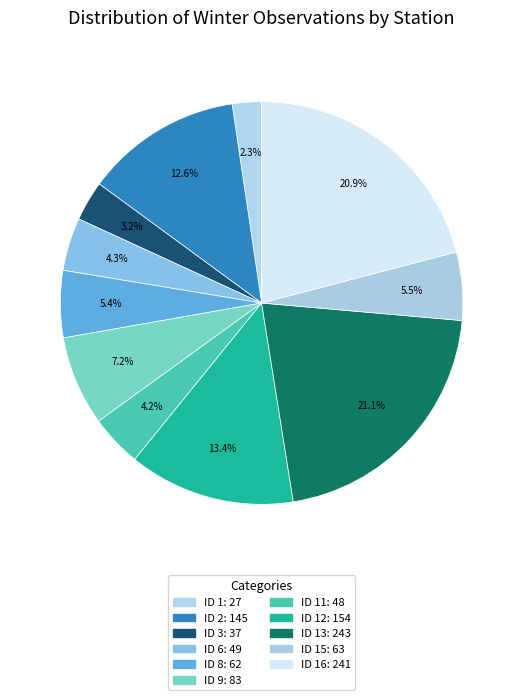

How many slices are in this pie chart?

11